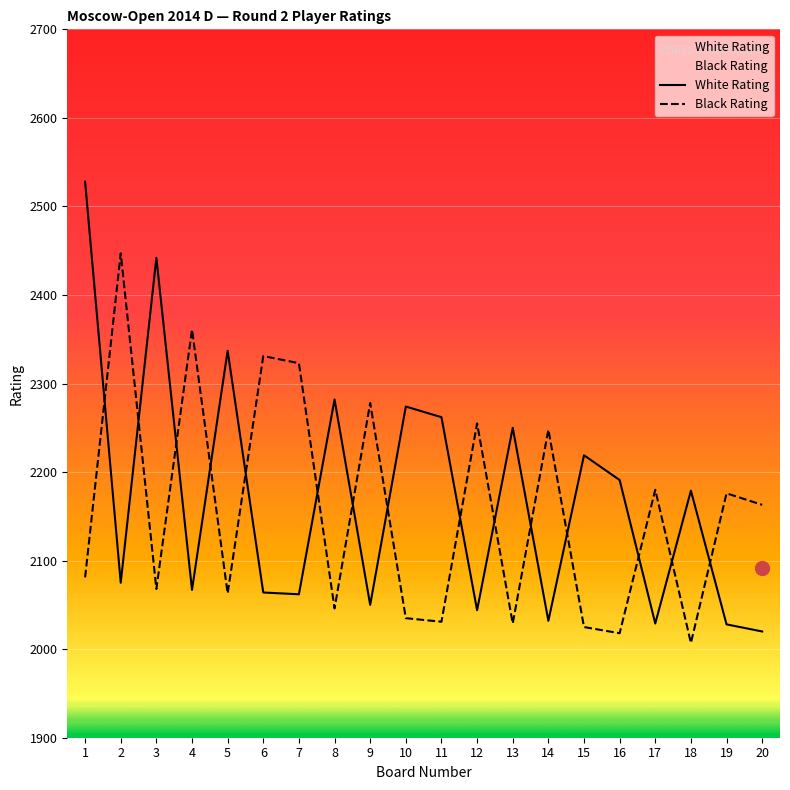

What is the difference between the maximum and second lowest values in the White Rating series?

500